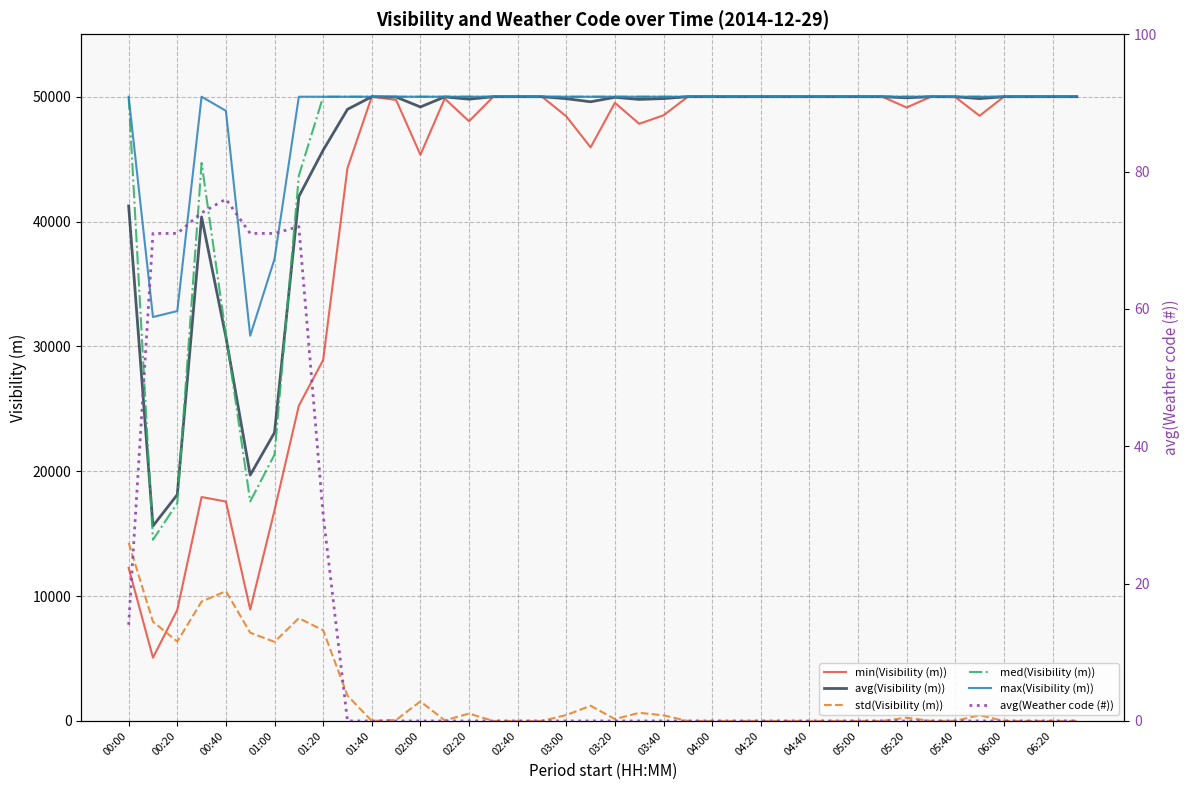

What is the difference between the maximum and minimum values in the min(Visibility (m)) series?

44934